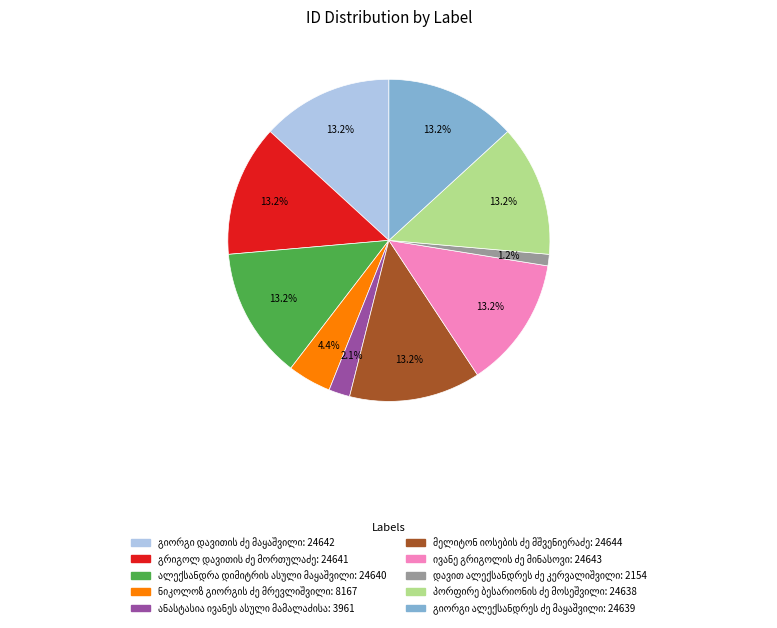

How many slices are in this pie chart?

10